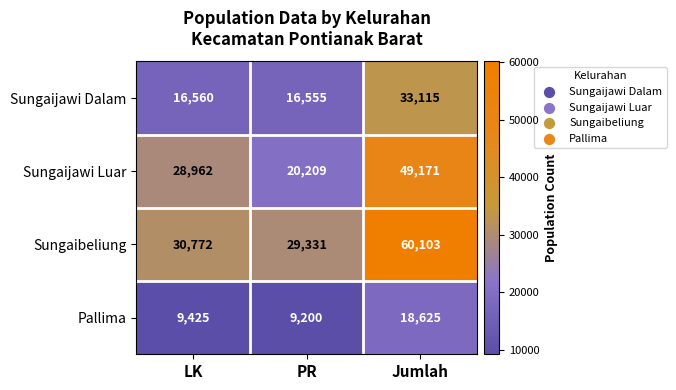

At PR, list the series in order from smallest to largest.

Pallima, Sungaijawi Dalam, Sungaijawi Luar, Sungaibeliung